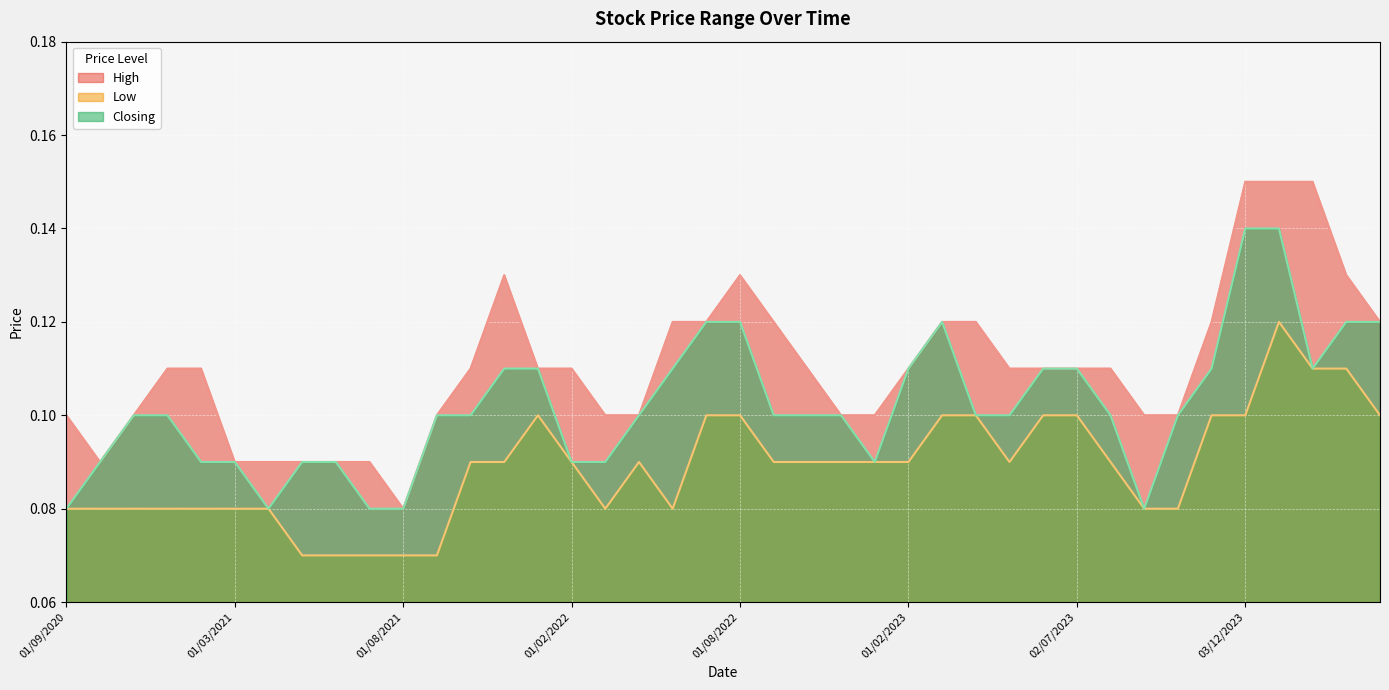

Which has a higher value, 03/04/2022 or 01/09/2022?

01/09/2022